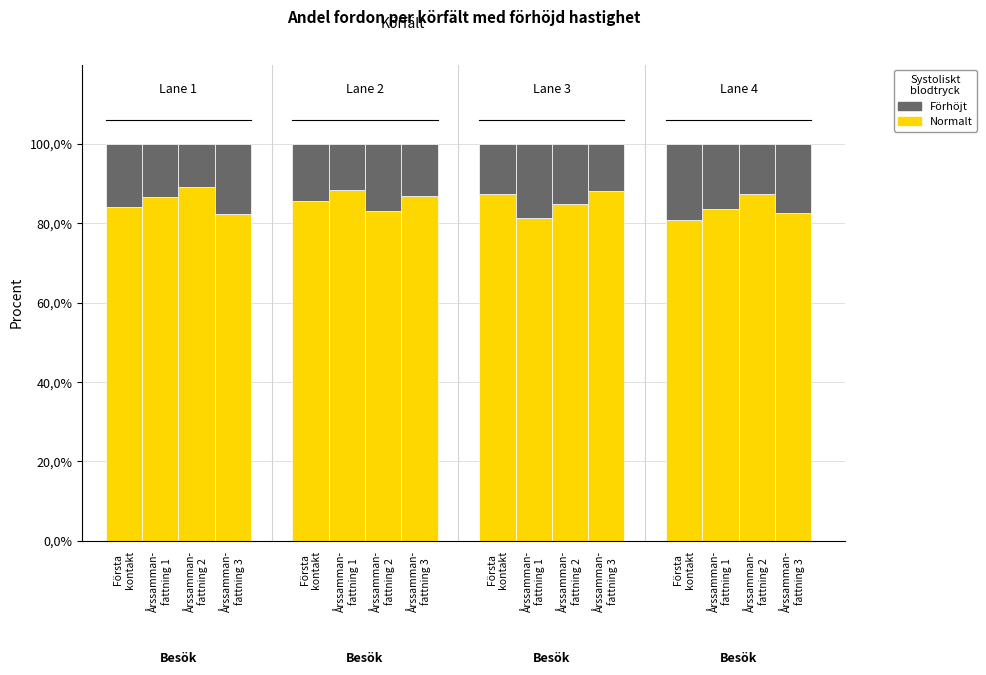

Does the chart contain stacked bars?

Yes